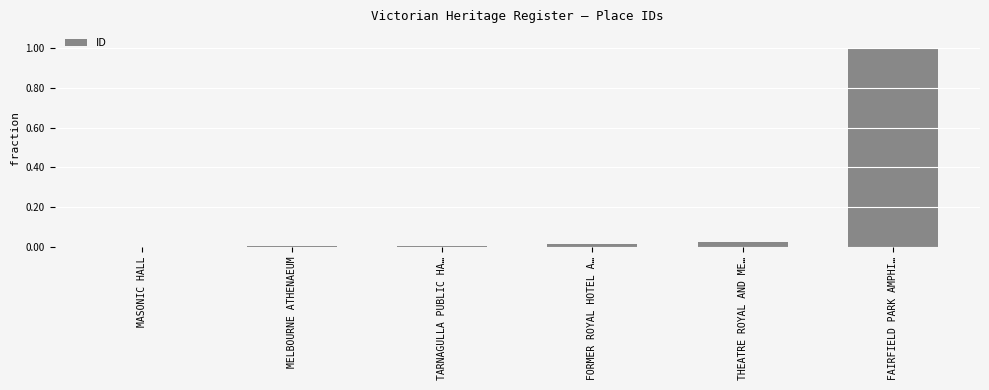

The value at TARNAGULLA PUBLIC HA… is 0.0. True or false?

True